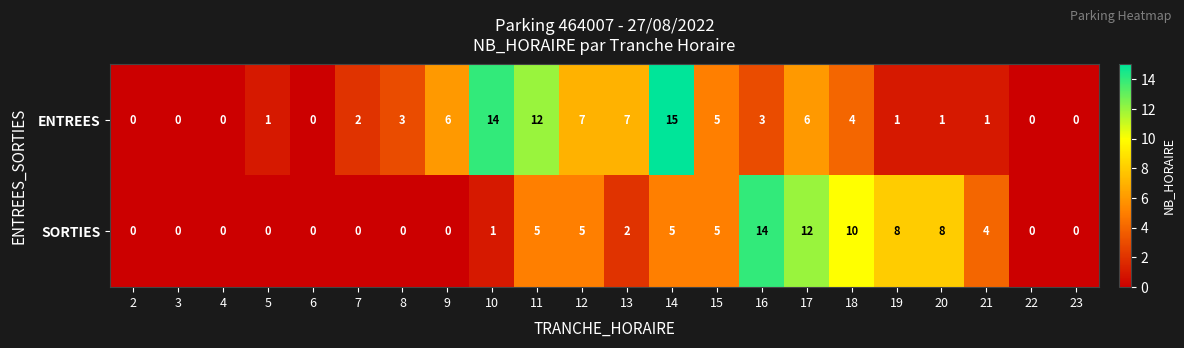

Is it true that ENTREES equals 22 at 10?

False